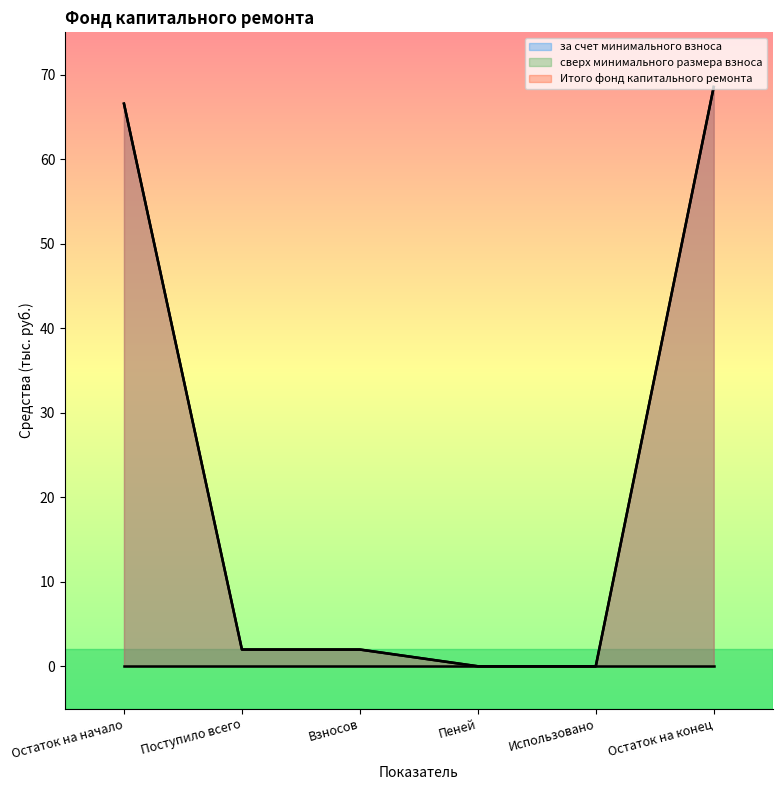

Between Остаток на начало and Пеней, which series saw the biggest shift?

за счет минимального взноса